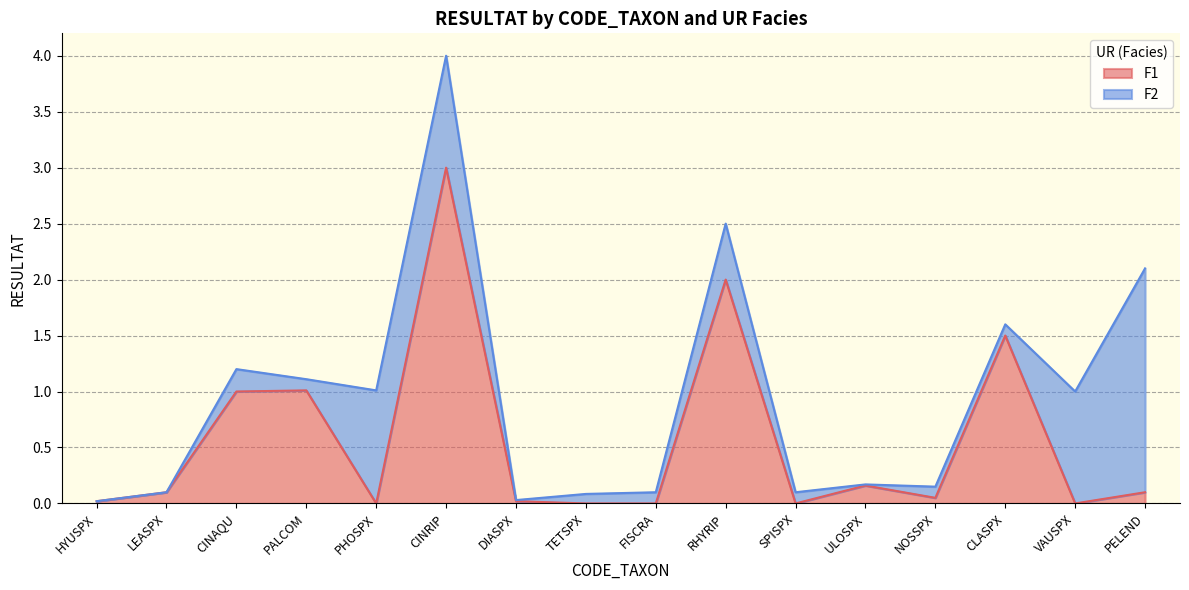

How many values are above zero?

11